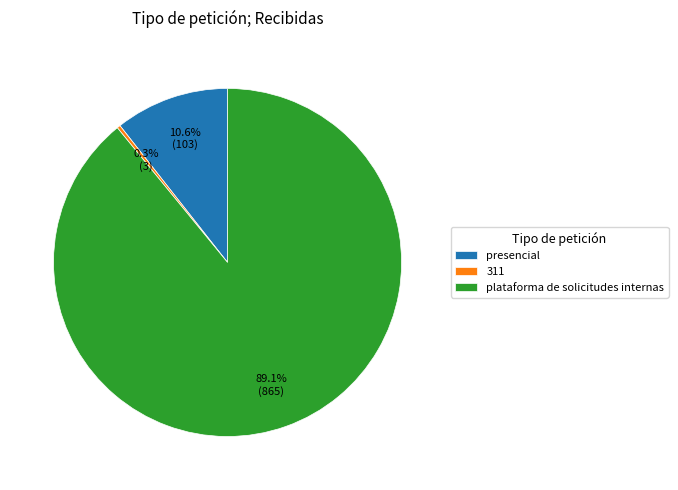

What percentage is the plataforma de solicitudes internas slice, to the nearest percent?

89%